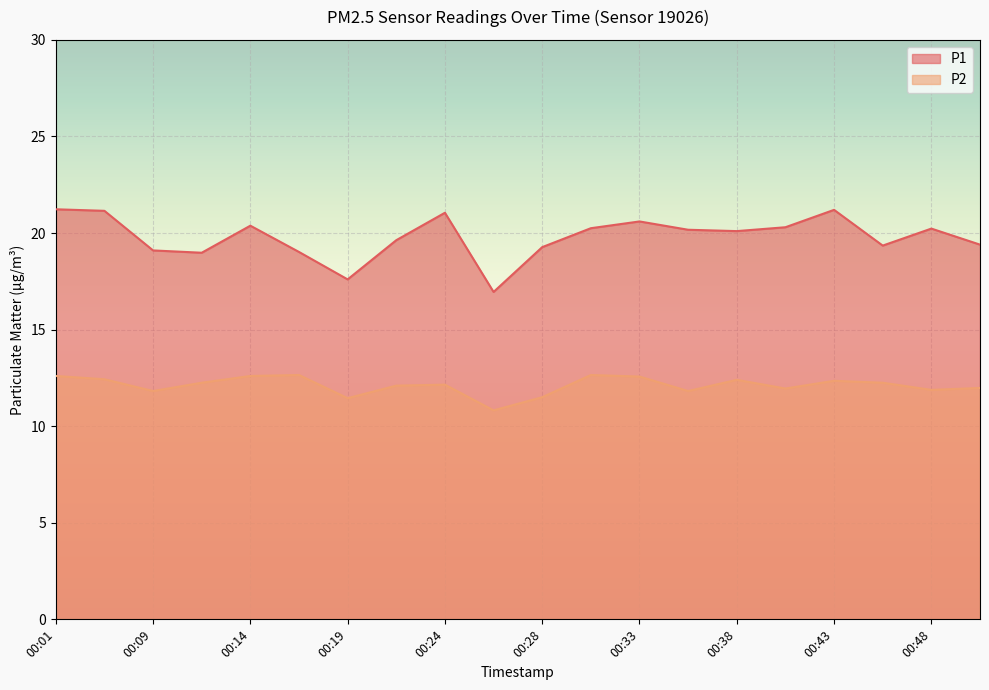

What is the value of the P1 point at the 4th from the left?

19.0